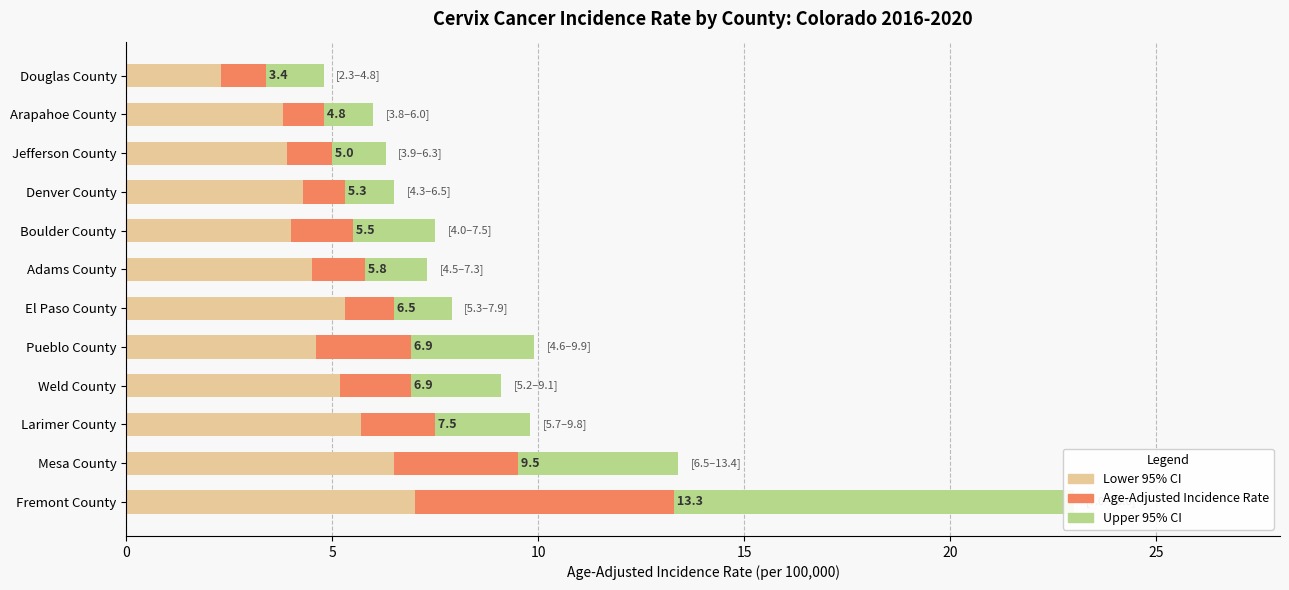

Rank the series by their maximum value, from lowest to highest.

Age-Adjusted Incidence Rate, Lower 95% CI, Upper 95% CI